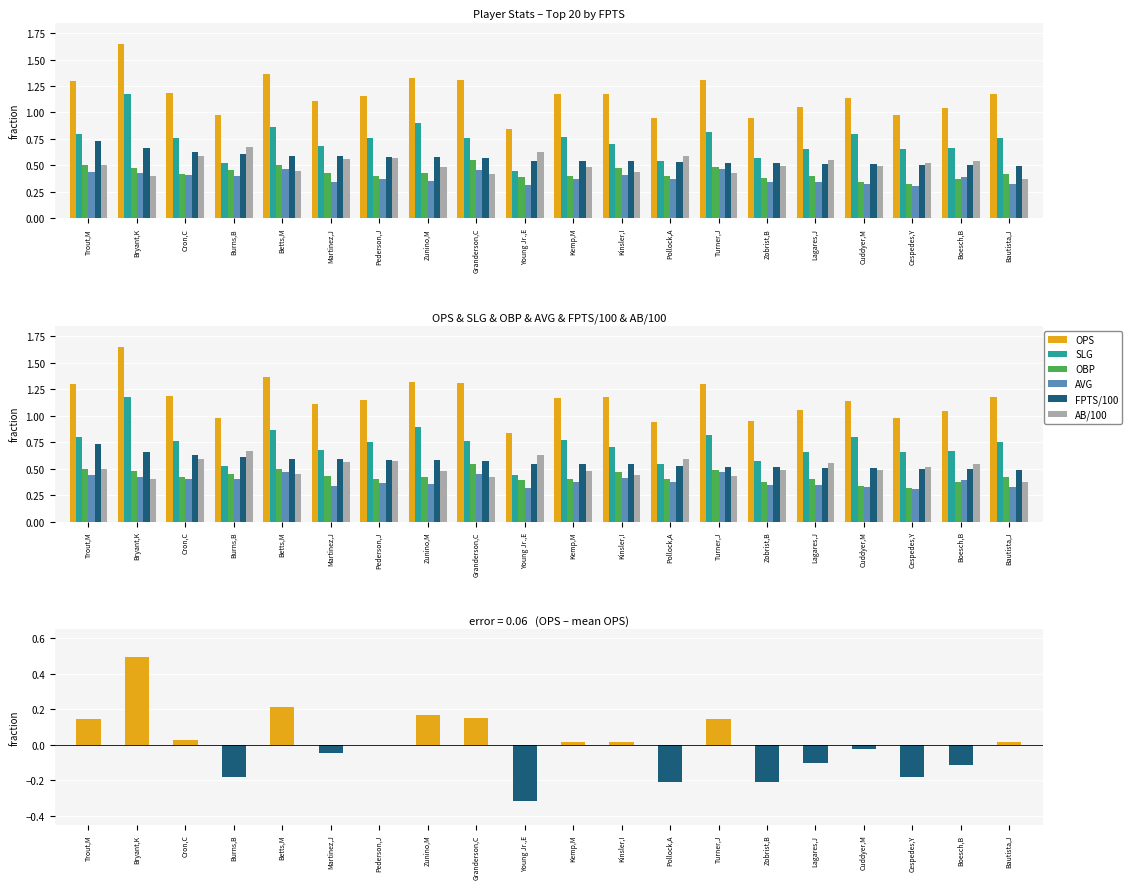

Which category has the lowest value across all series?

Cespedes,Y